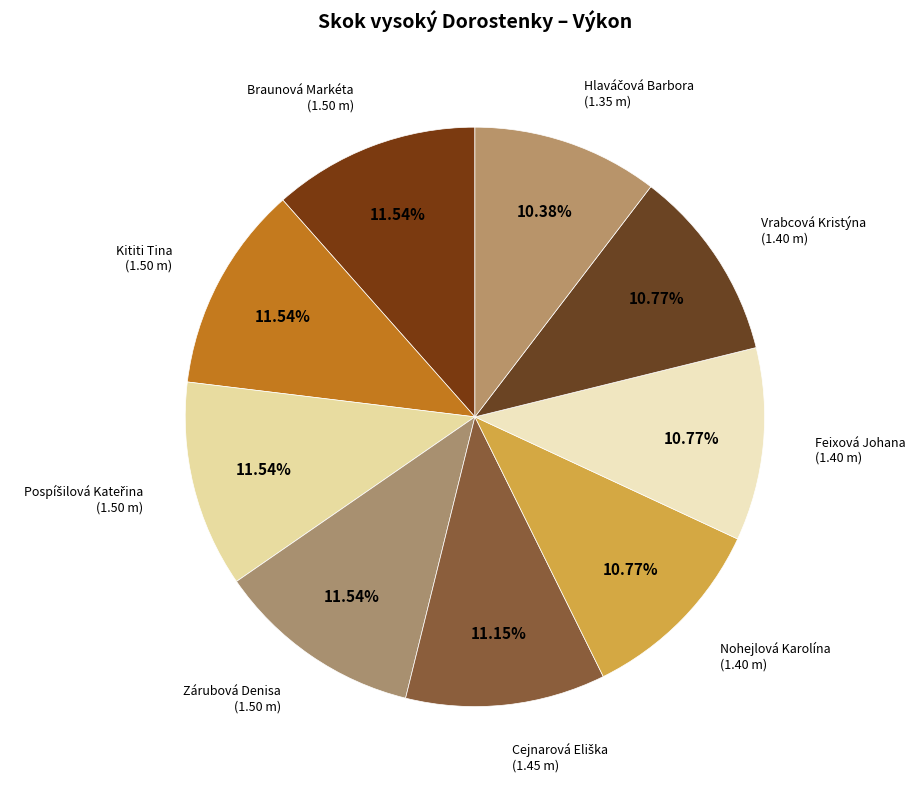

How many segments does this pie chart have?

9